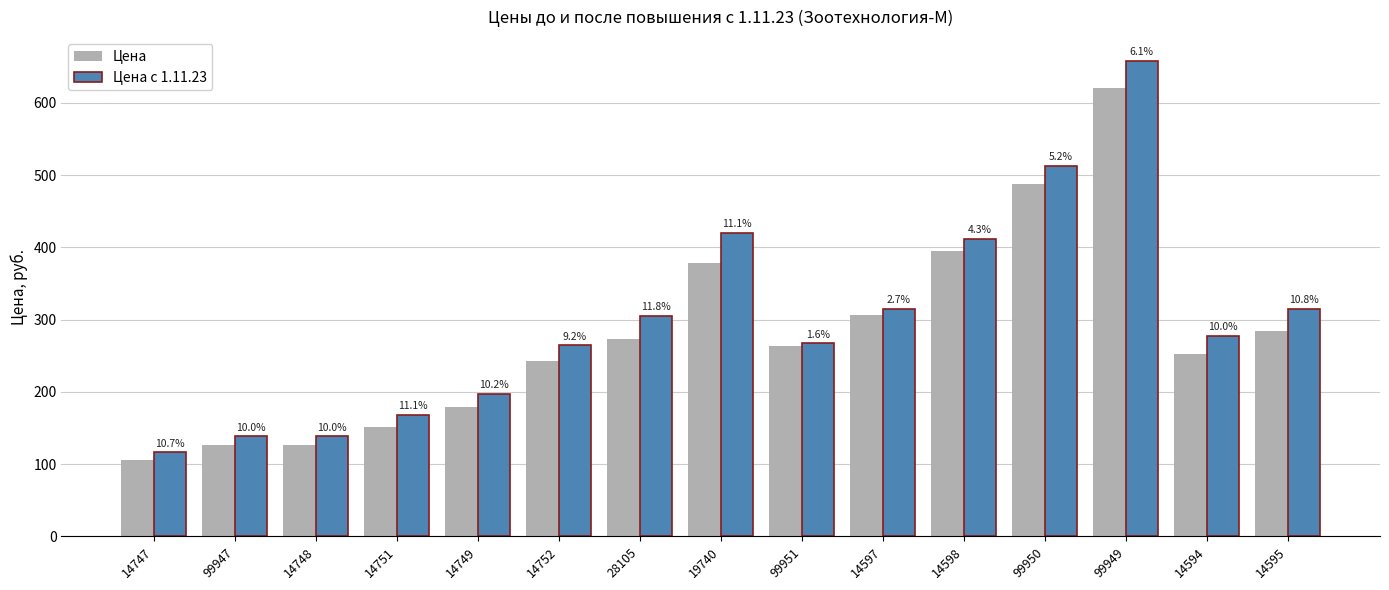

Reading left to right, list all the values displayed in this chart.

Цена: 105.0	126.0	126.0	151.2	179.2	242.2	273.0	378.0	263.2	306.6	394.8	487.2	620.2	252.0	284.2
Цена с 1.11.23: 116.2	138.6	138.6	168.0	197.4	264.6	305.2	420.0	267.4	315.0	411.6	512.4	658.0	277.2	315.0